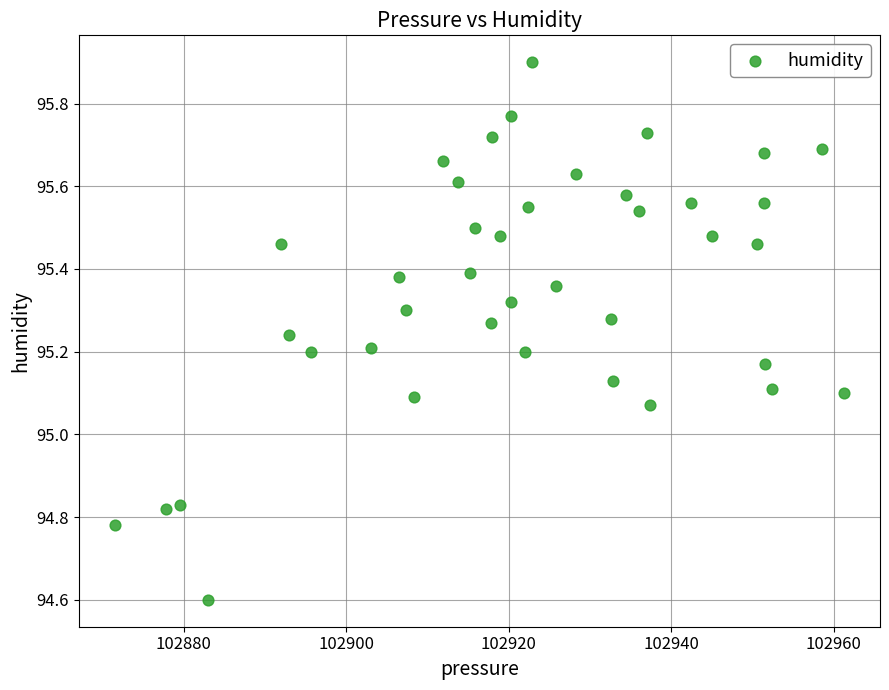

What is the range of X values (max minus min)?

89.6